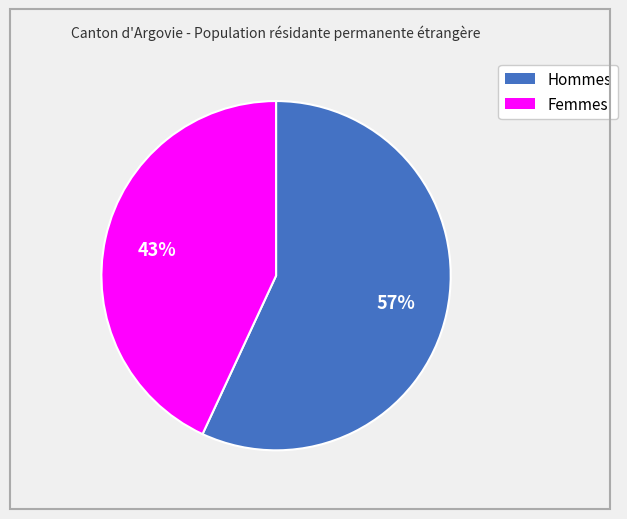

Combined, do Femmes and Hommes account for over 50%?

Yes